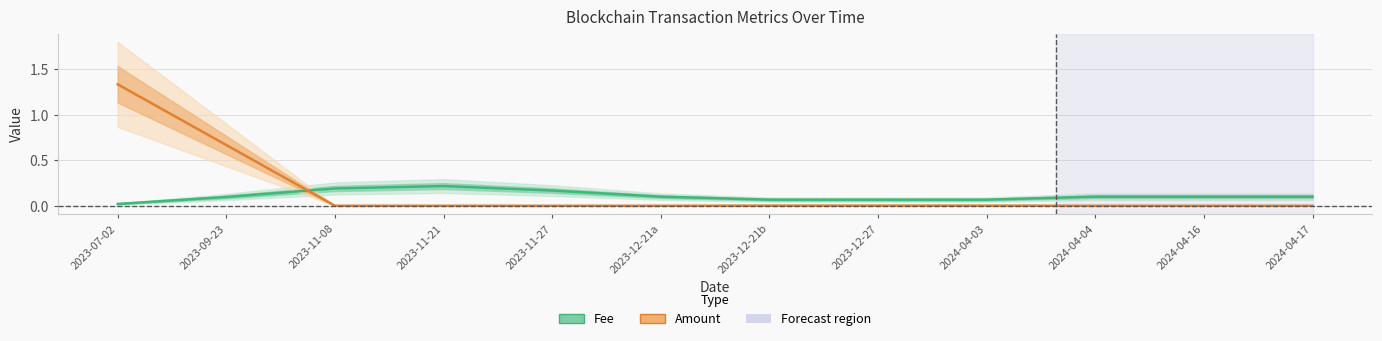

Which category has the lowest value in the Fee series?

2023-07-02